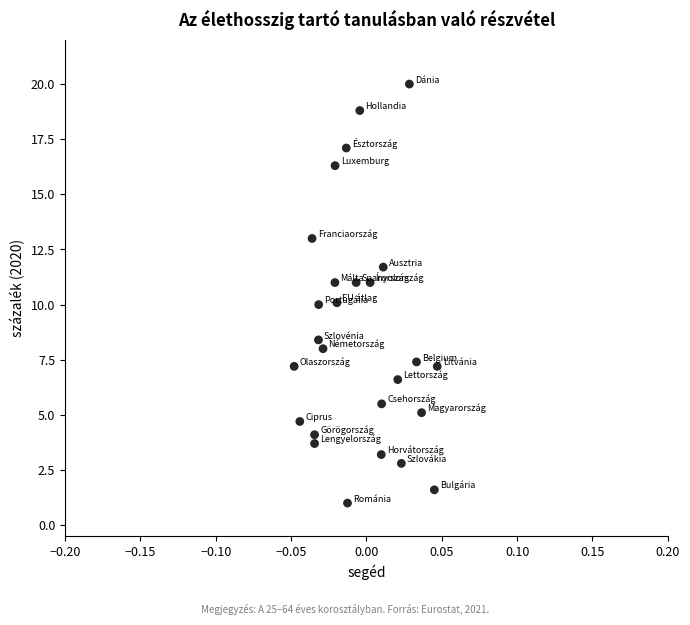

What is the range of Y values (max minus min)?

19.0